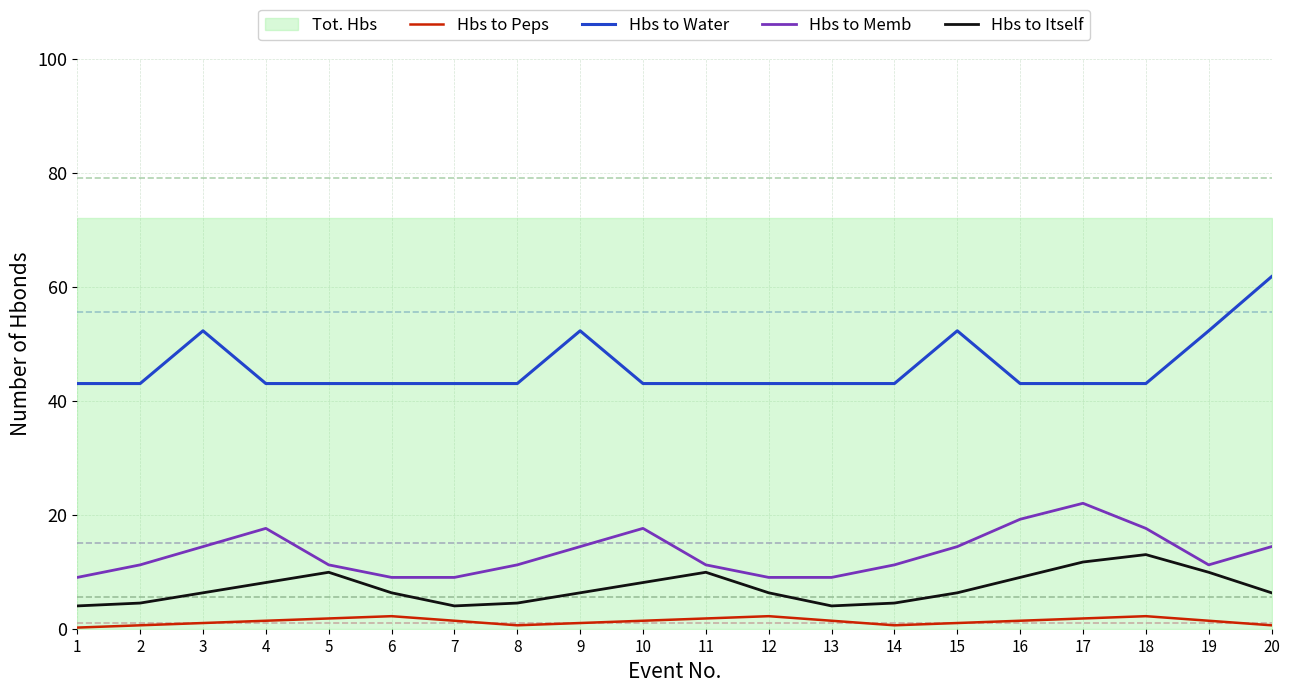

Reading left to right, list all the values displayed in this chart.

Hbs to Peps: 1=0.2	2=0.6	3=1.0	4=1.4	5=1.8	6=2.2	7=1.4	8=0.6	9=1.0	10=1.4	11=1.8	12=2.2	13=1.4	14=0.6	15=1.0	16=1.4	17=1.8	18=2.2	19=1.4	20=0.6
Hbs to Water: 1=43.0	2=43.0	3=52.2	4=43.0	5=43.0	6=43.0	7=43.0	8=43.0	9=52.2	10=43.0	11=43.0	12=43.0	13=43.0	14=43.0	15=52.2	16=43.0	17=43.0	18=43.0	19=52.2	20=61.8
Hbs to Memb: 1=9.0	2=11.2	3=14.4	4=17.6	5=11.2	6=9.0	7=9.0	8=11.2	9=14.4	10=17.6	11=11.2	12=9.0	13=9.0	14=11.2	15=14.4	16=19.2	17=22.0	18=17.6	19=11.2	20=14.4
Hbs to Itself: 1=4.0	2=4.5	3=6.3	4=8.1	5=9.9	6=6.3	7=4.0	8=4.5	9=6.3	10=8.1	11=9.9	12=6.3	13=4.0	14=4.5	15=6.3	16=9.0	17=11.7	18=13.0	19=9.9	20=6.3